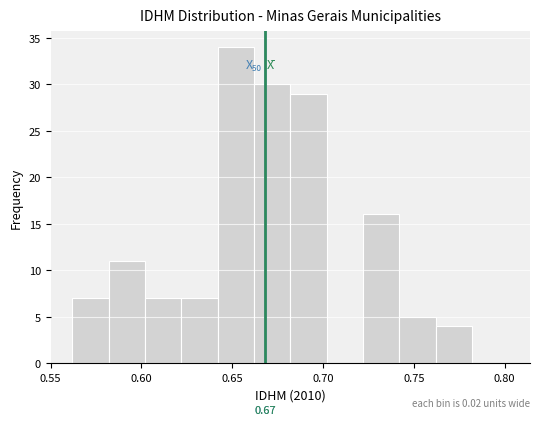

Which range on the x-axis has the tallest bar?

0.642 to 0.662